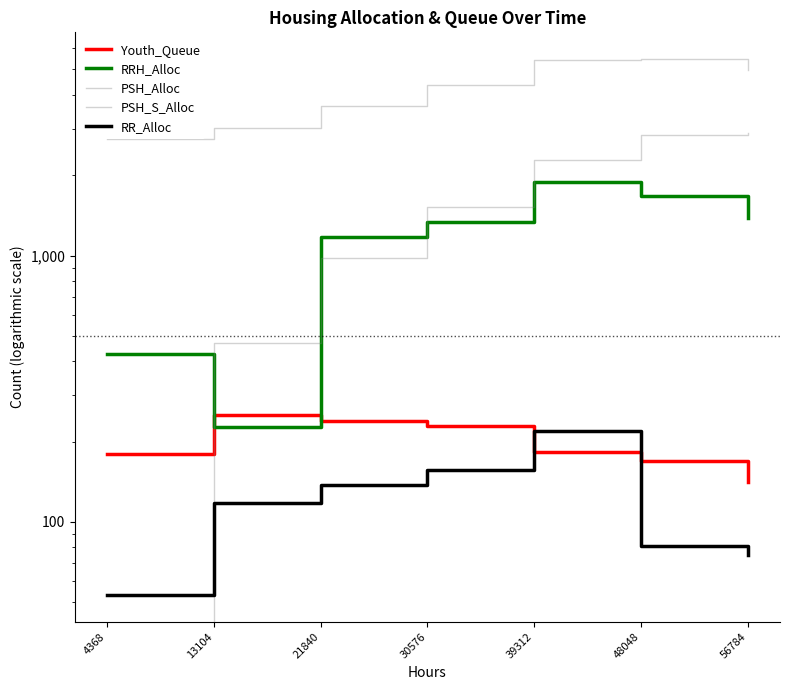

True or false: Youth_Queue and PSH_Alloc intersect in this chart.

False